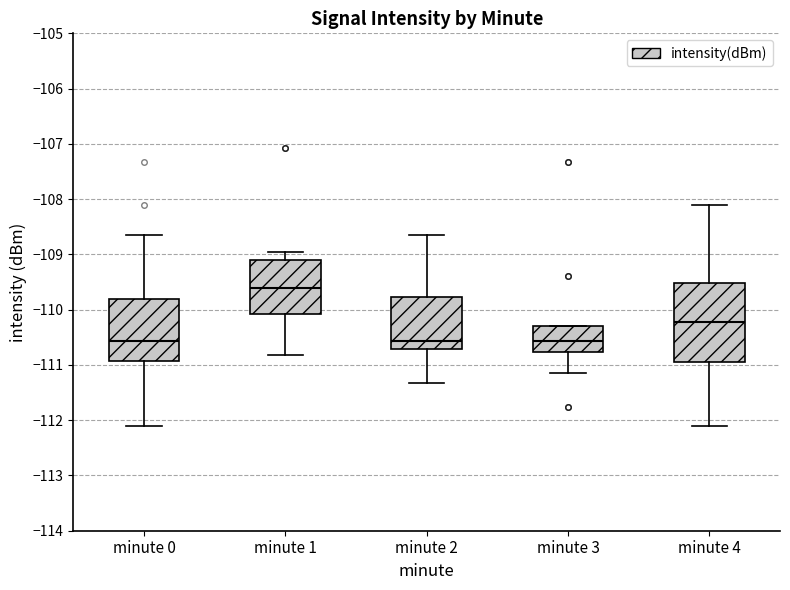

Reading left to right, read every box against the y-axis: the position of its median line, the range the box covers, and the ends of its whiskers. The values are not printed on the chart, so give them approximately, as read against the axis.

minute 0: median -110.6, box -110.9 to -109.8, whiskers -112.1 to -108.7
minute 1: median -109.6, box -110.1 to -109.1, whiskers -110.8 to -109.0
minute 2: median -110.6, box -110.7 to -109.8, whiskers -111.3 to -108.7
minute 3: median -110.6, box -110.8 to -110.3, whiskers -111.1 to -110.3
minute 4: median -110.2, box -111.0 to -109.5, whiskers -112.1 to -108.1